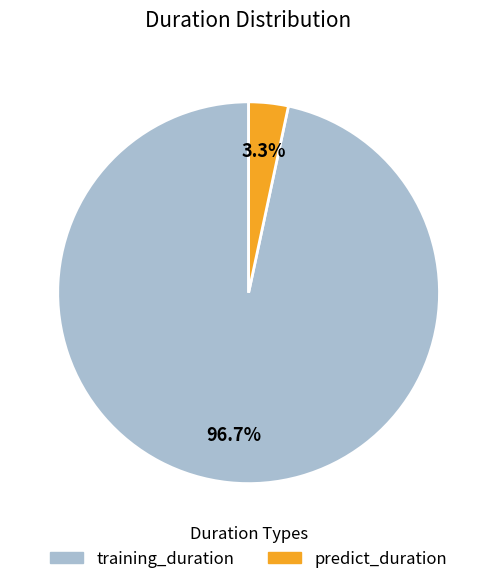

To the nearest percent, what percentage of the pie is training_duration?

97%